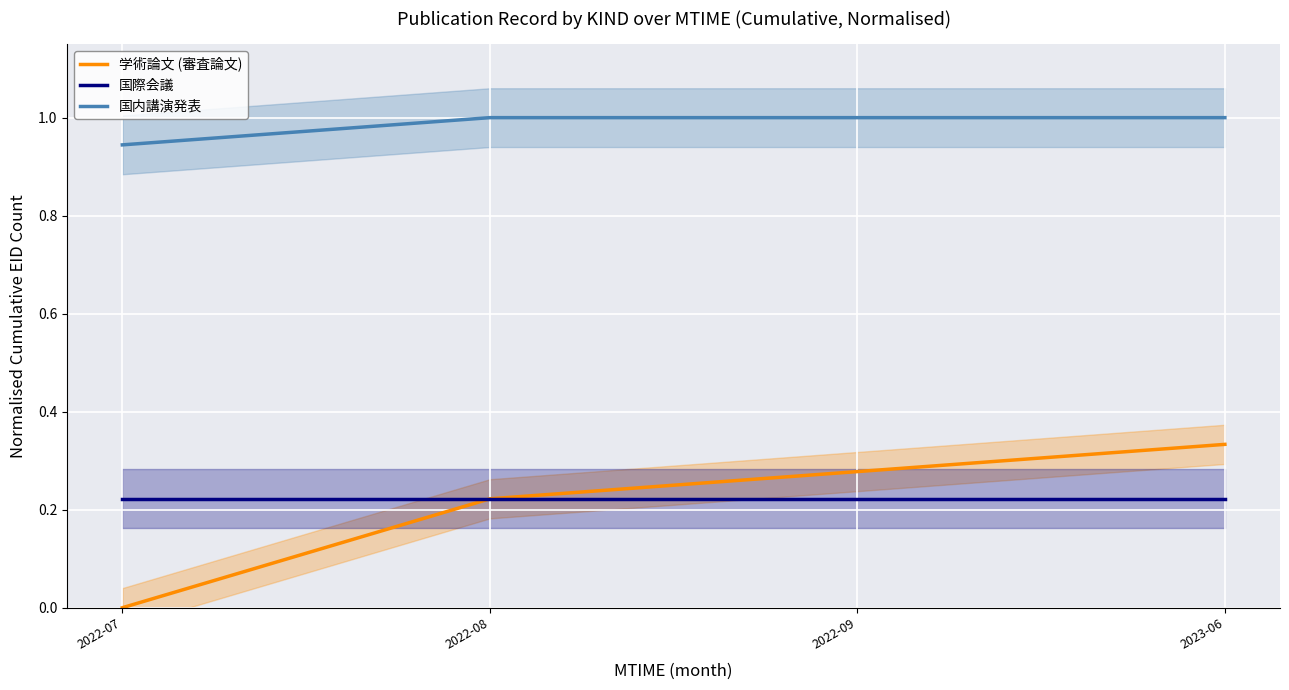

At which category is the sum across all series the highest?

2023-06